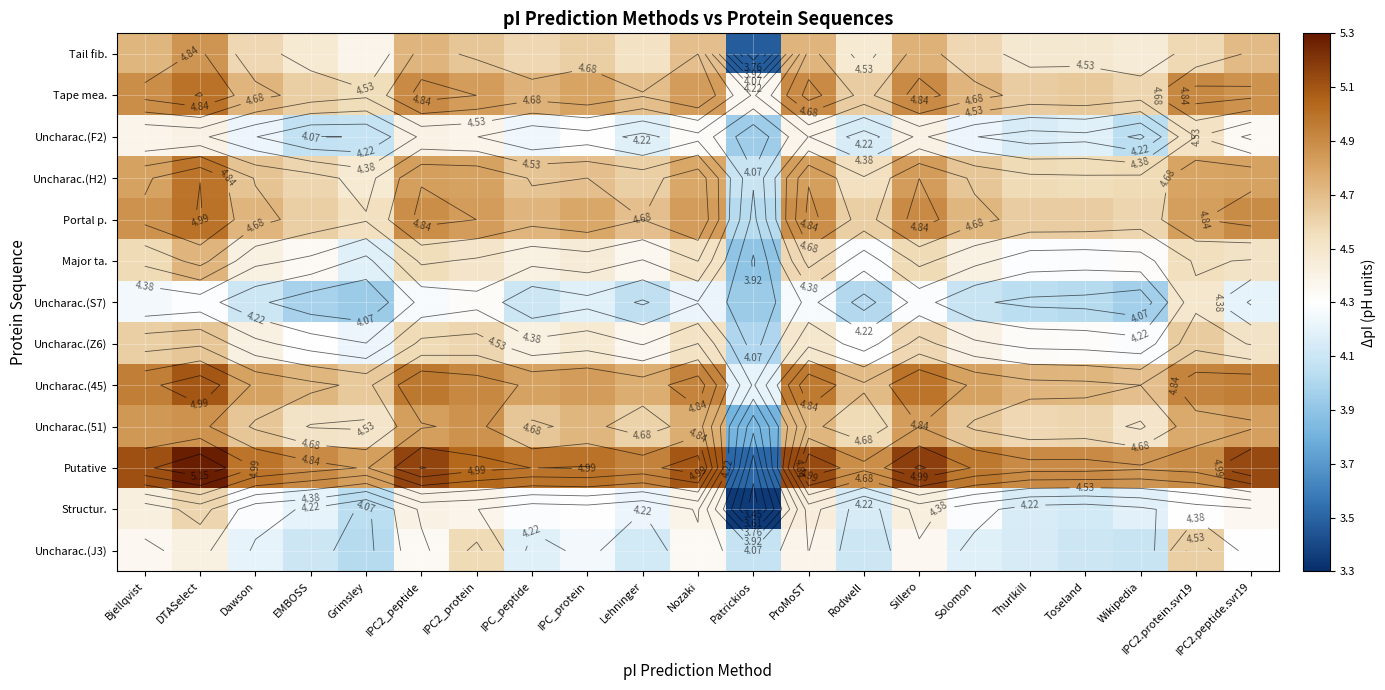

The value of Uncharac.(51) at DTASelect is 1.3. True or false?

False